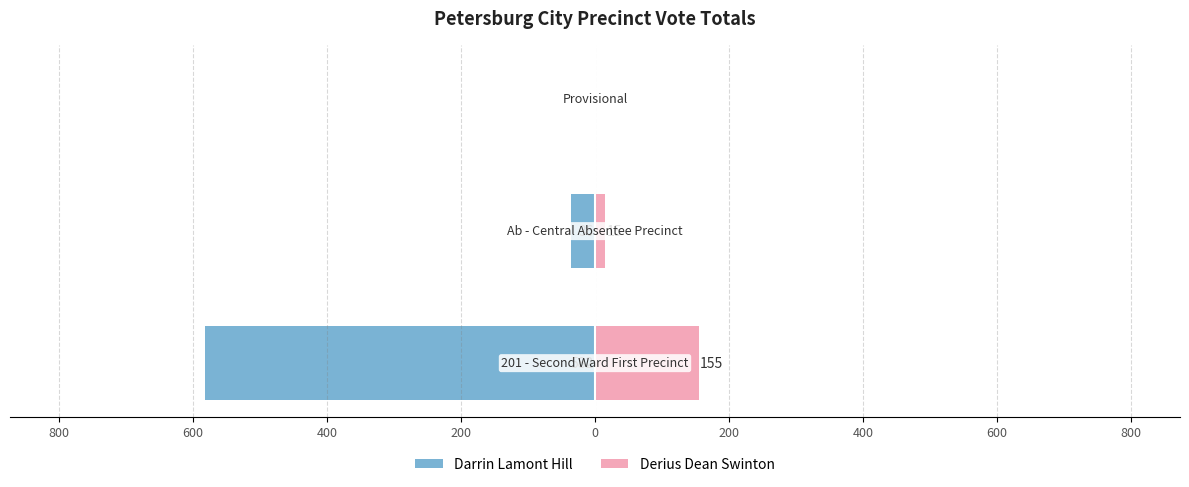

At how many categories does at least one series exceed 144?

1